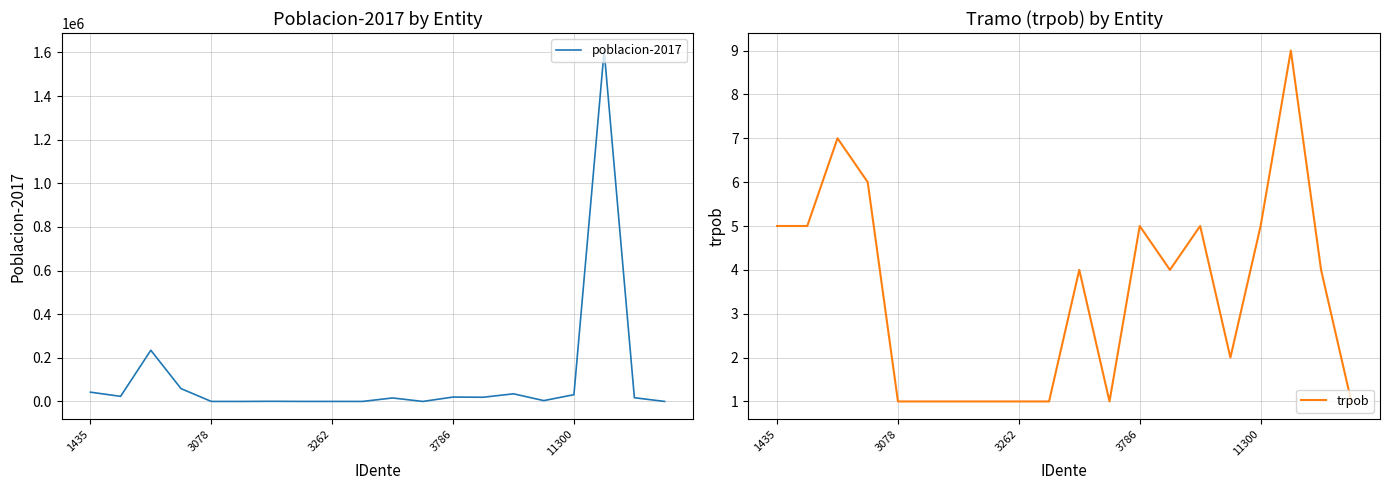

True or false: trpob and poblacion-2017 intersect in this chart.

False